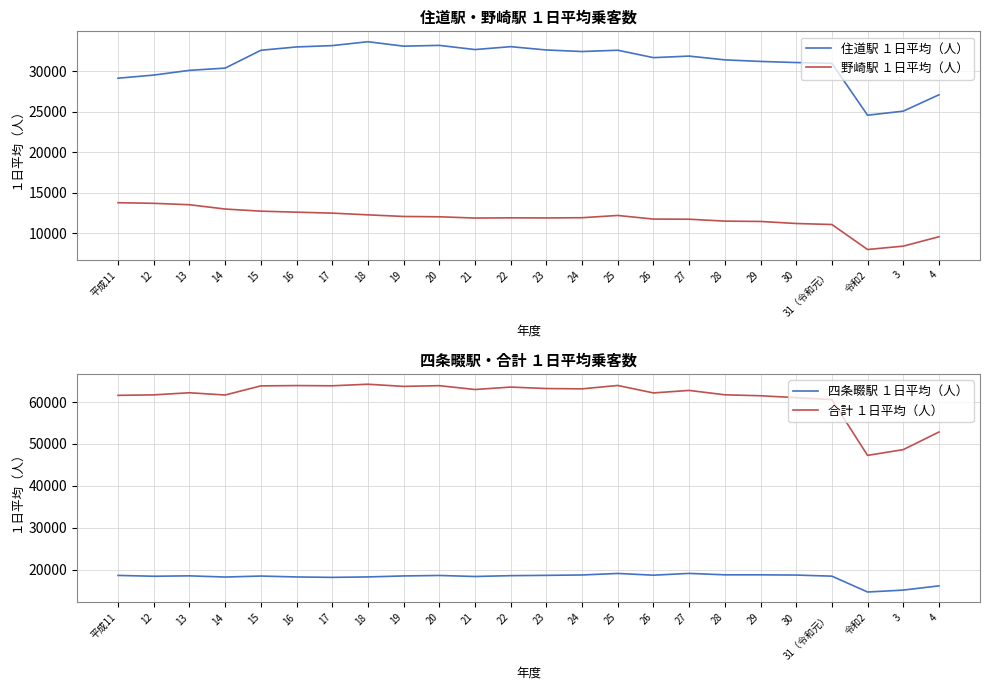

True or false: 野崎駅 １日平均（人） and 合計 １日平均（人） intersect in this chart.

False